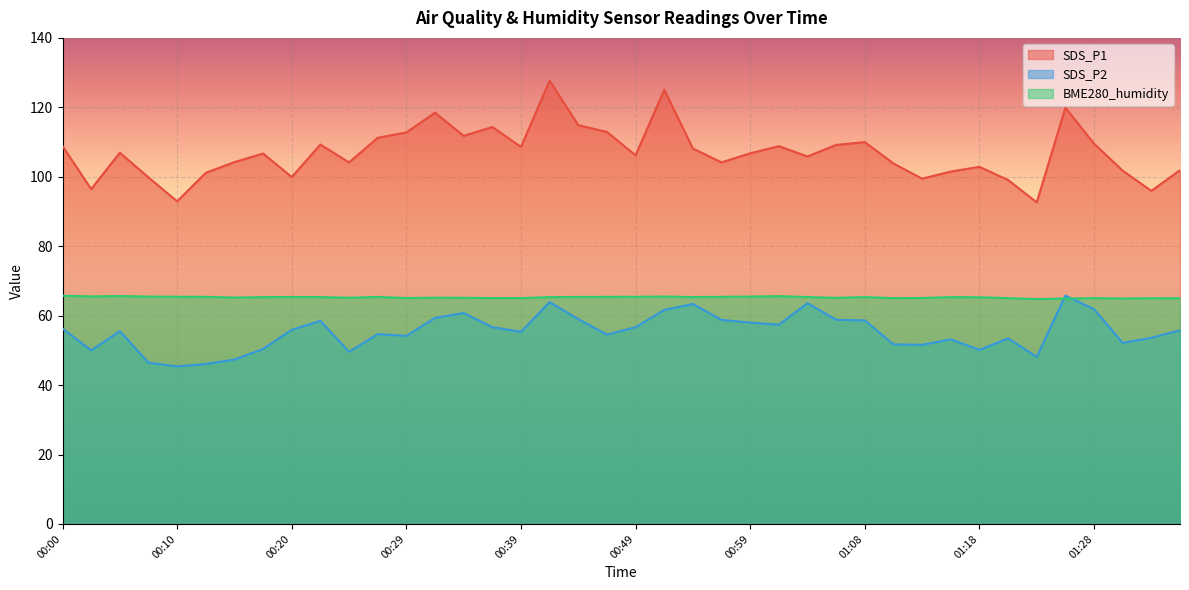

List the labels in order of SDS_P2 value, smallest first.

00:10, 00:12, 00:07, 00:15, 01:23, 00:24, 00:02, 01:18, 00:17, 01:13, 01:11, 01:30, 01:16, 01:20, 01:33, 00:29, 00:46, 00:27, 00:39, 00:05, 01:35, 00:20, 00:00, 00:37, 00:49, 01:01, 00:59, 00:22, 01:08, 00:56, 01:06, 00:44, 00:32, 00:34, 00:51, 01:28, 00:54, 01:03, 00:41, 01:25